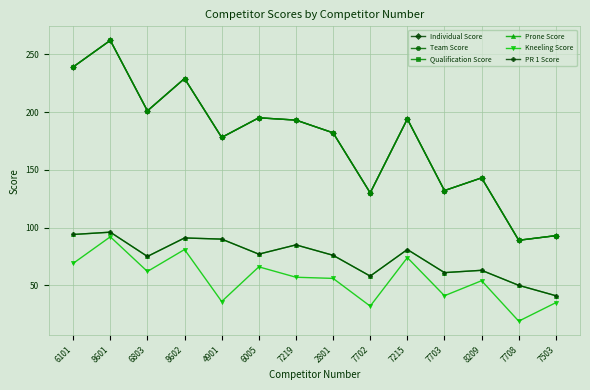

What position from the right is 6005?

9